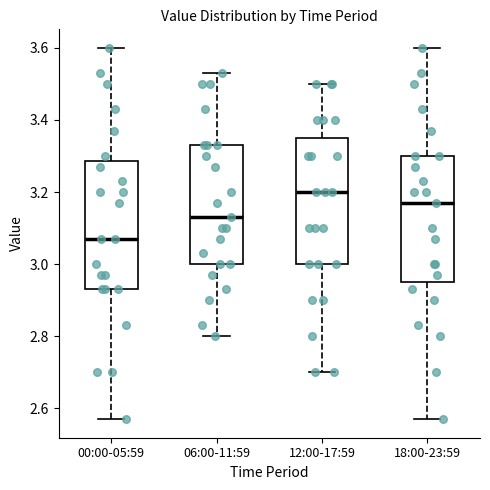

Which box's median line is the highest?

12:00-17:59